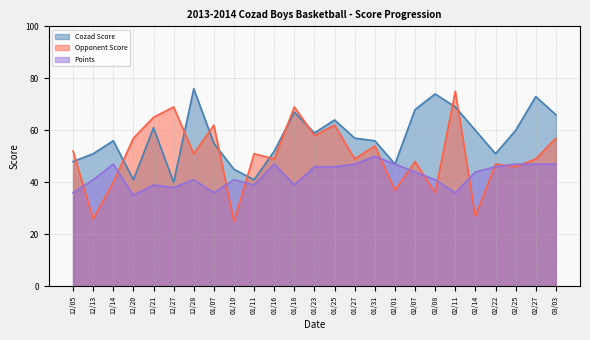

How many data points in Opponent Score are above 51?

11